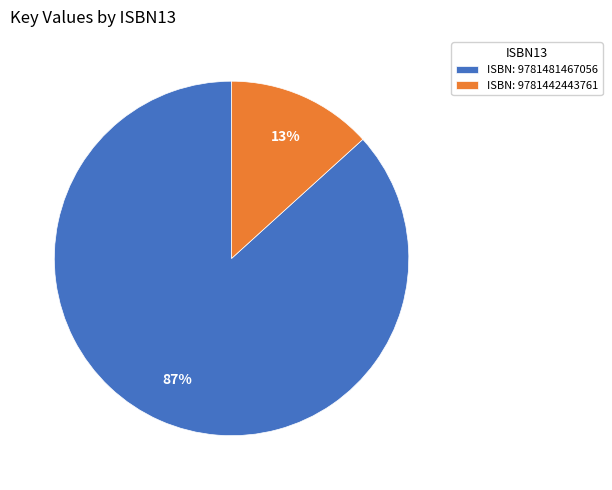

What is the smallest slice in the pie chart?

ISBN: 9781442443761